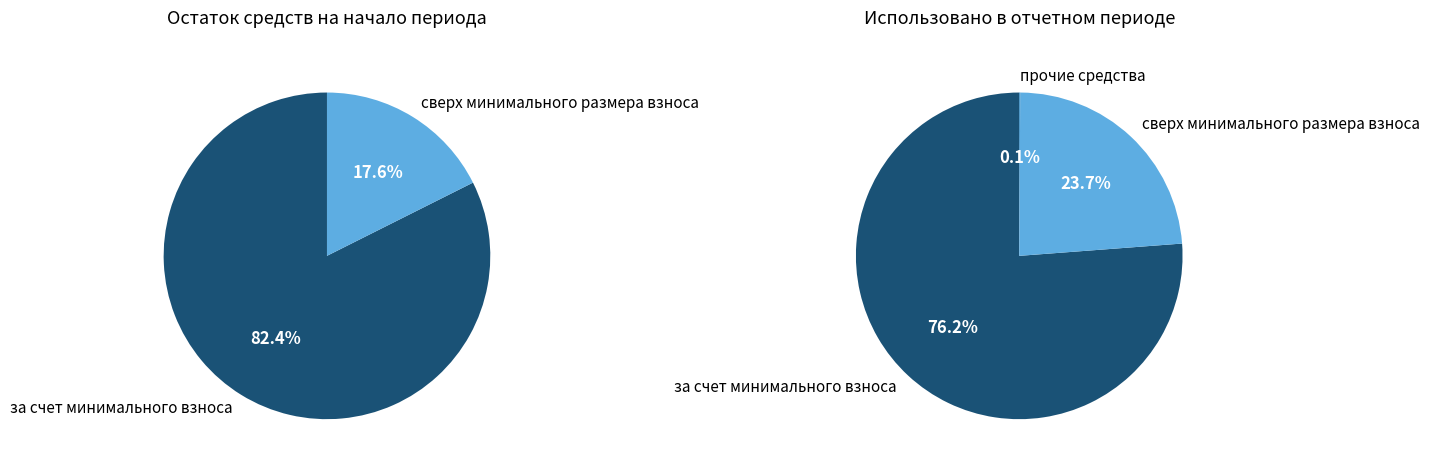

Is there any slice that represents more than half of the pie?

Yes